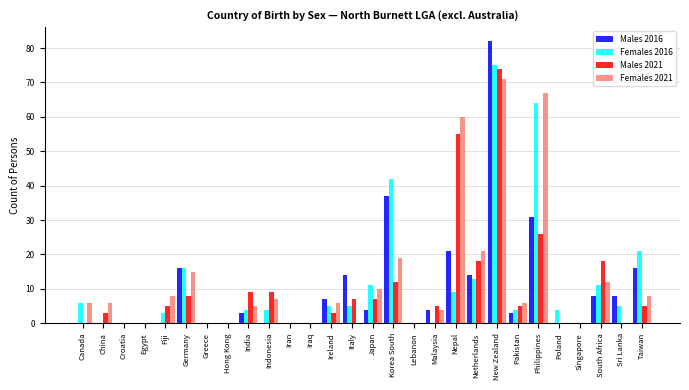

Is the value of Females 2021 at New Zealand greater than the value of Females 2016 at Sri Lanka?

Yes